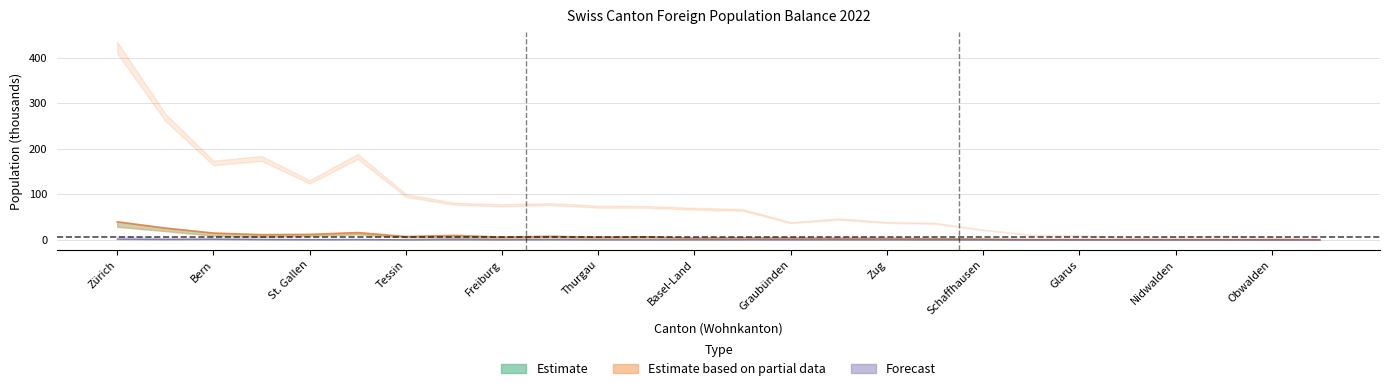

The value of Bestand Ende Monat Vorjahr at Appenzell I. Rh. is 0.1. True or false?

True